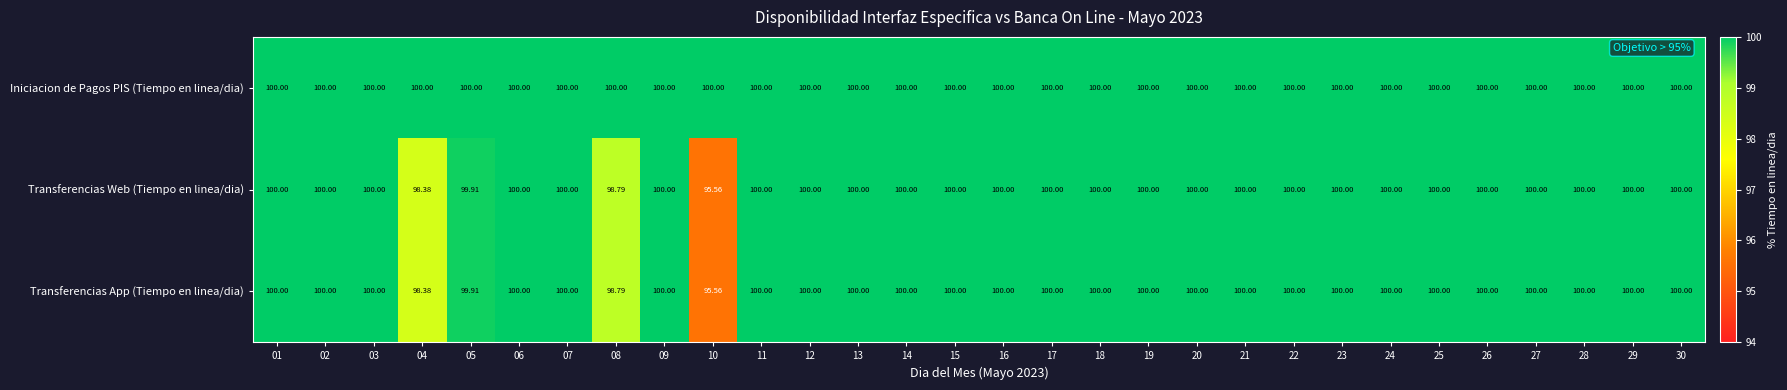

Which series has the largest total across all categories?

Iniciacion de Pagos PIS (Tiempo en linea/dia)